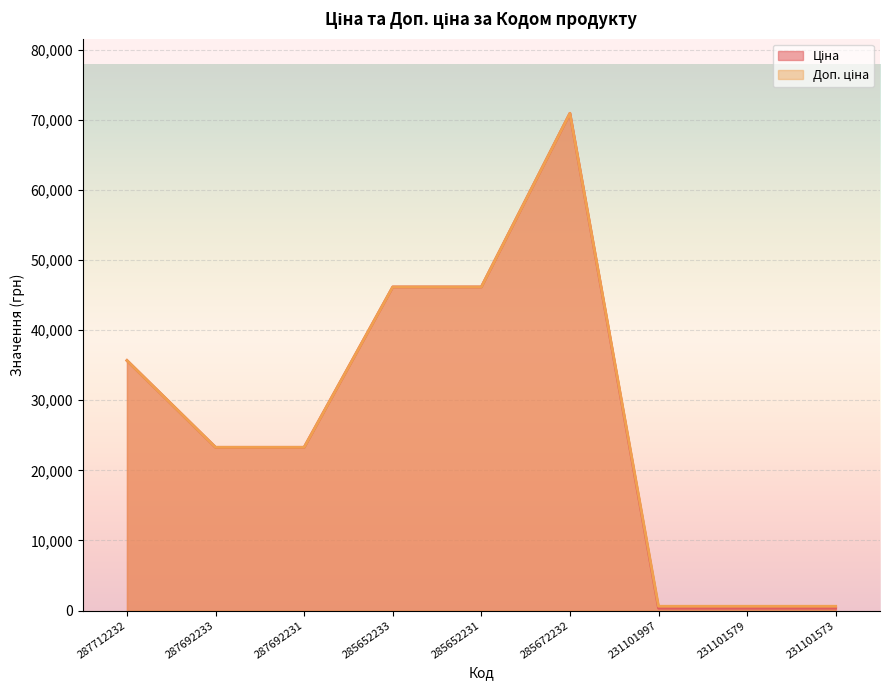

How many interior local peaks does the Ціна series have?

1